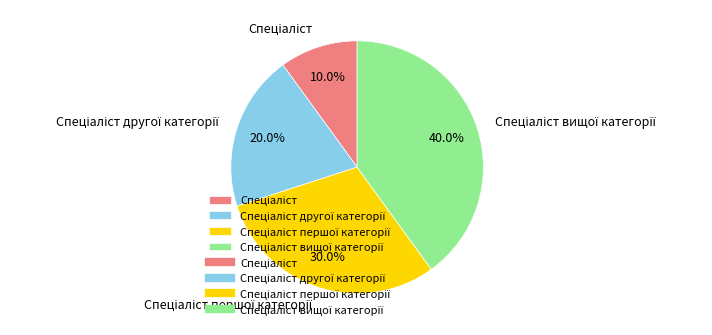

Is there a majority slice in this chart?

No